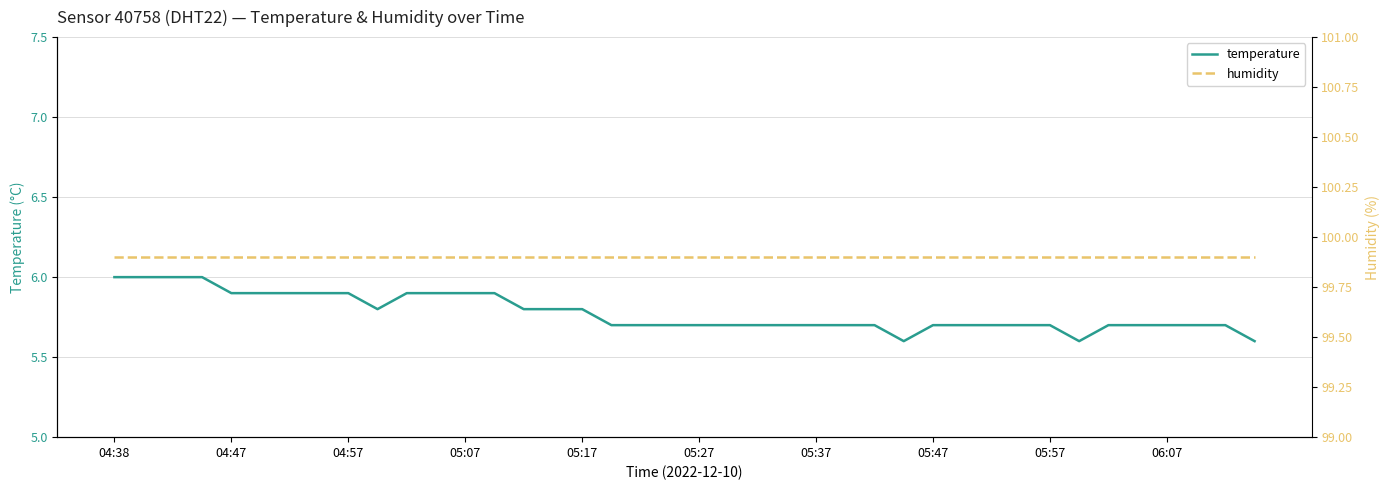

What is the sum of the temperature values at 05:17 and 04:38?

11.8